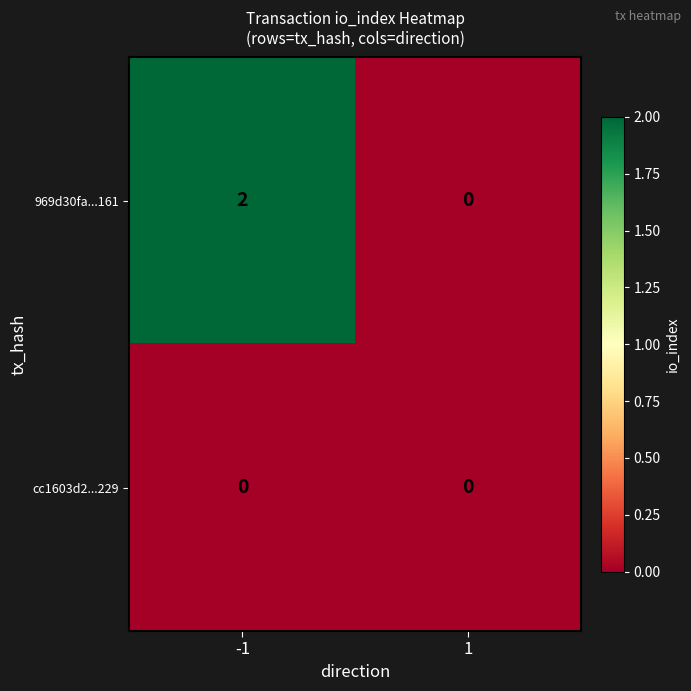

Reading left to right, extract all data points from this chart.

969d30fa...161: -1=2	1=0
cc1603d2...229: -1=0	1=0